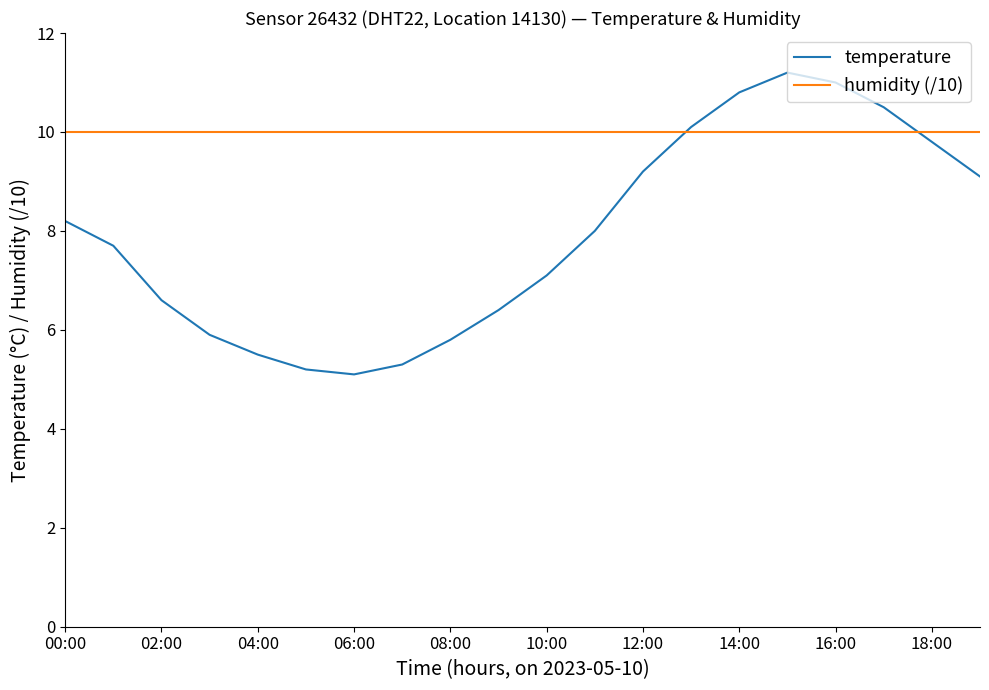

What is the maximum value for temperature?

11.2